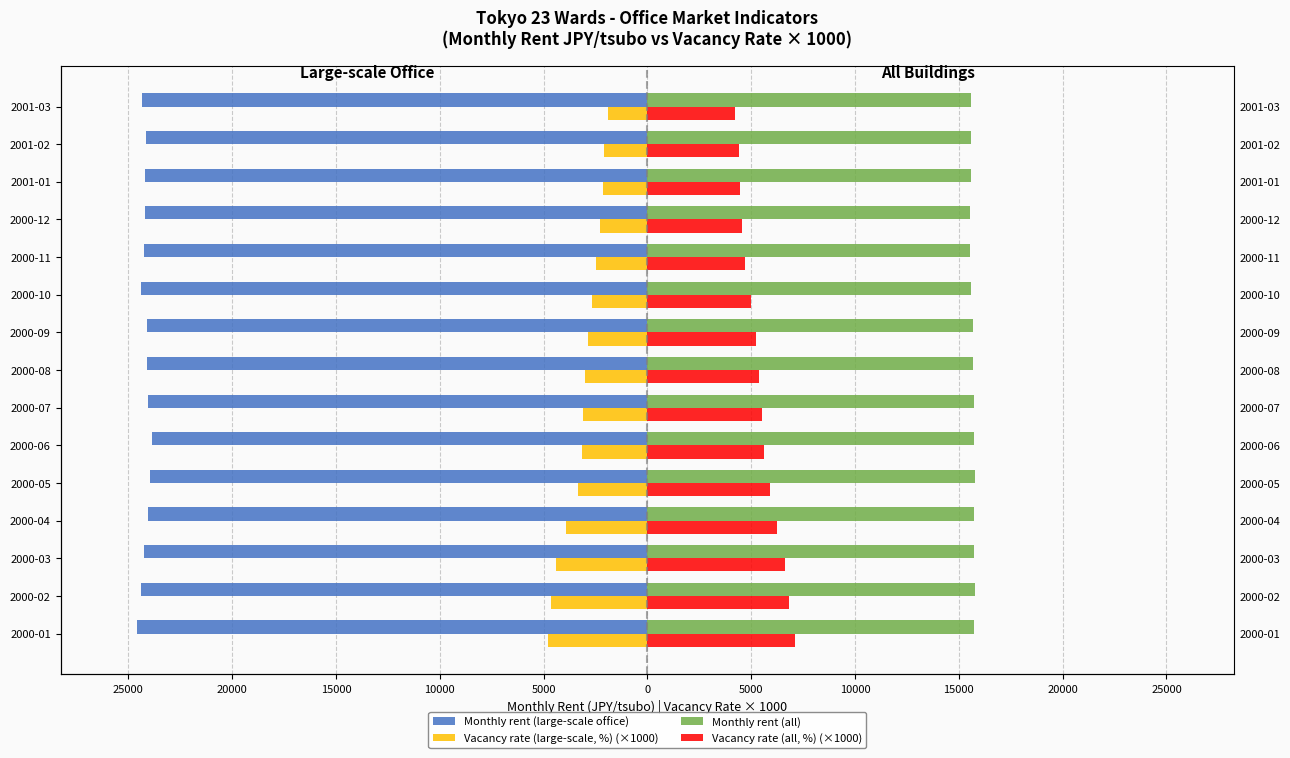

What is the highest value of the Vacancy rate (all, %) (×1000) series?

7120